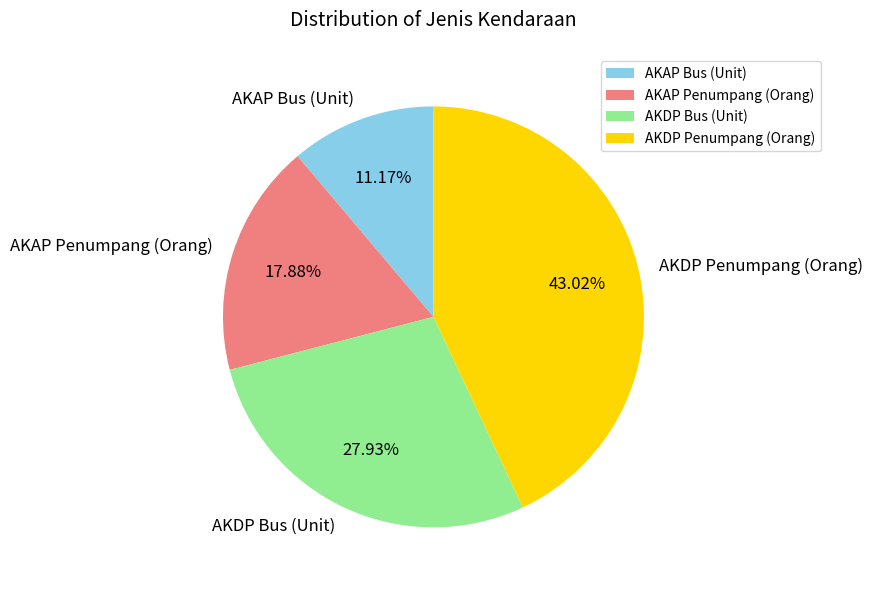

To the nearest percent, what portion does AKAP Penumpang (Orang) represent?

18%